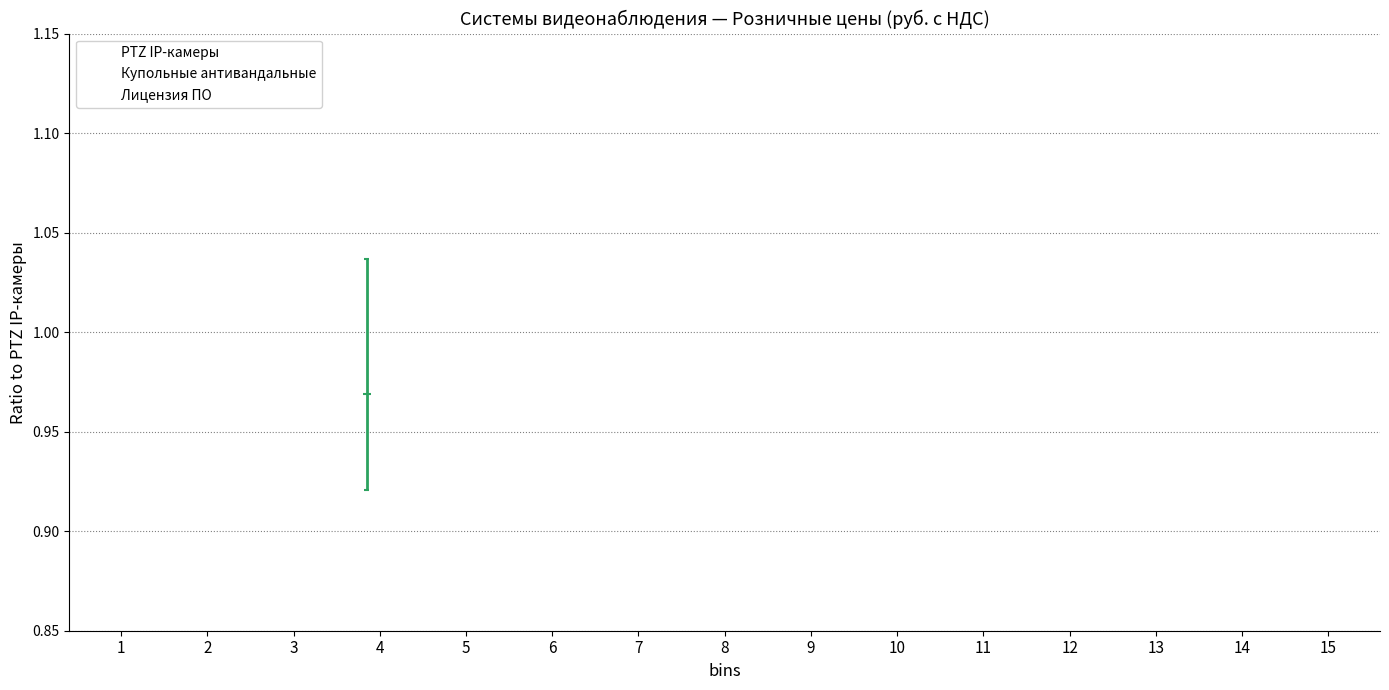

Rank the series by their average value, from lowest to highest.

Лицензия ПО, Купольные антивандальные, PTZ IP-камеры